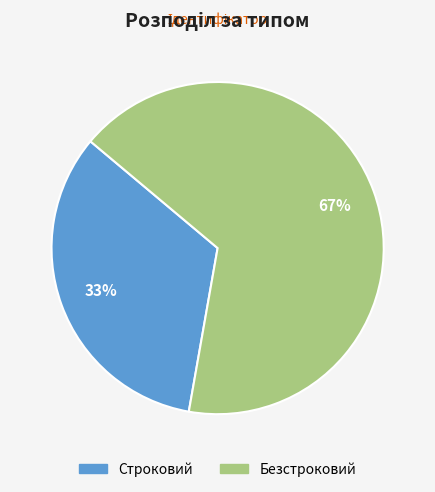

To the nearest percent, what is the combined percentage of Строковий and Безстроковий?

100%